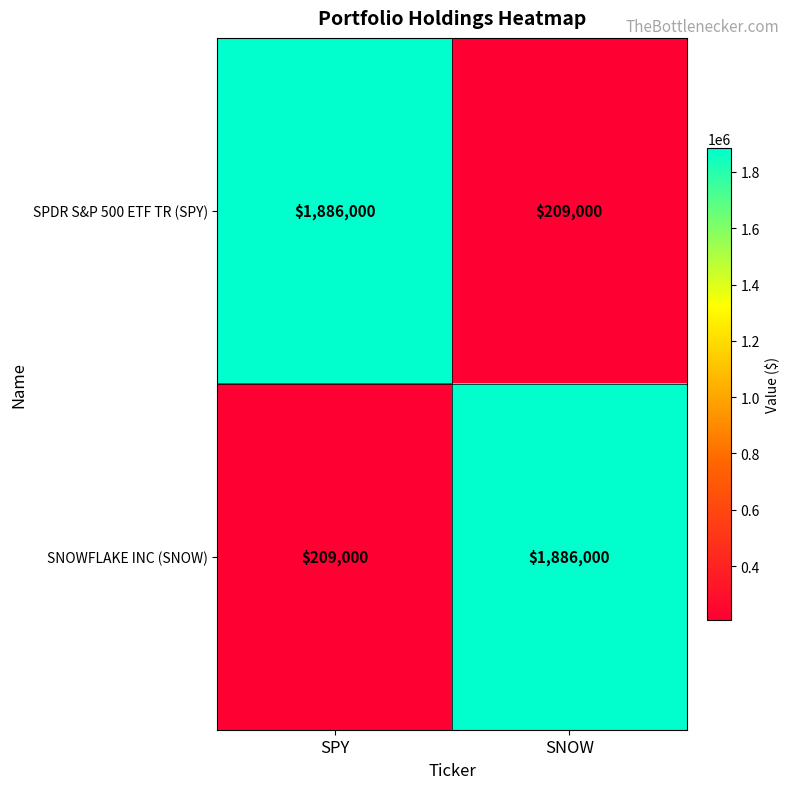

At how many categories does at least one series exceed 1200612?

2